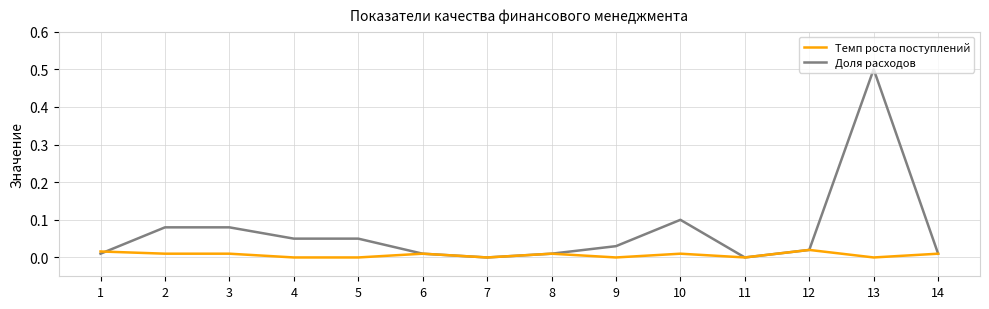

List the series in order of their overall mean, highest first.

Доля расходов, Темп роста поступлений